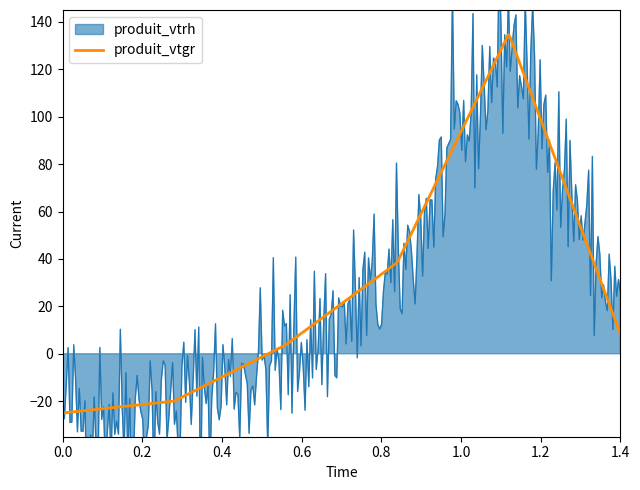

What is the minimum value for produit_vtgr?

-25.0